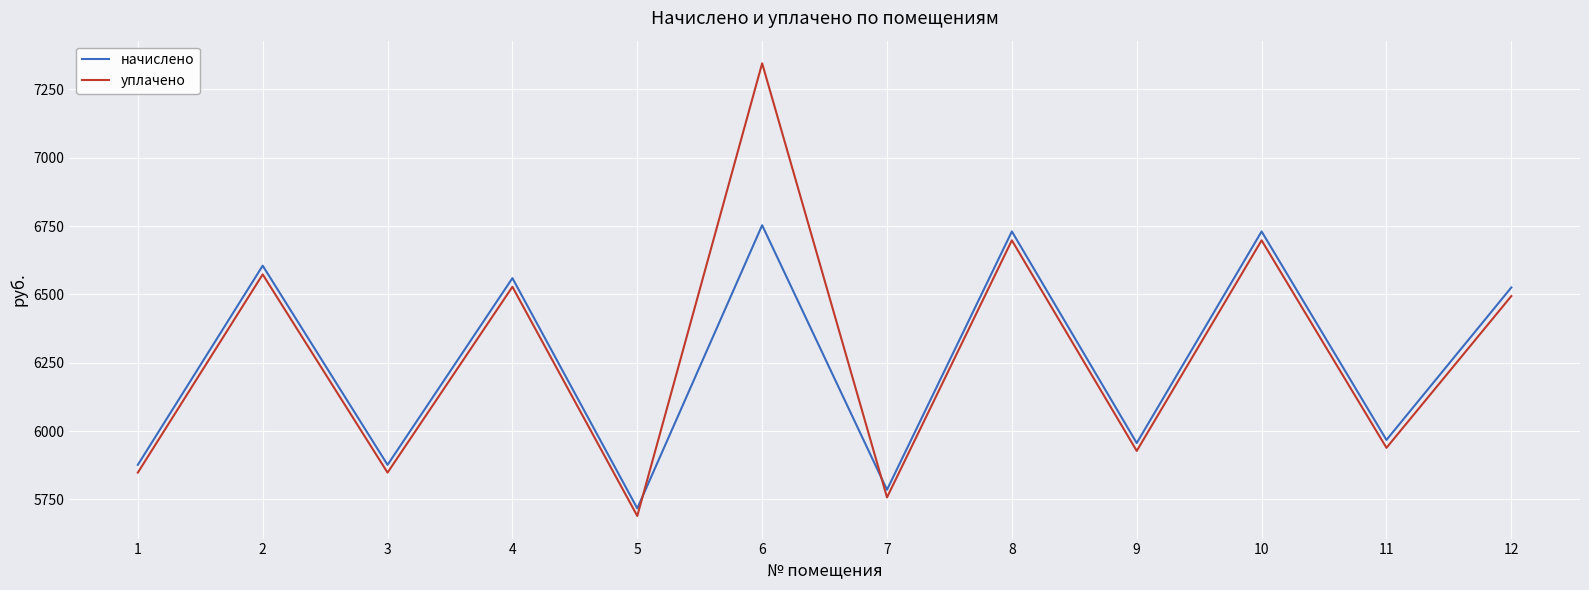

Read the начислено value at 11.

5967.4